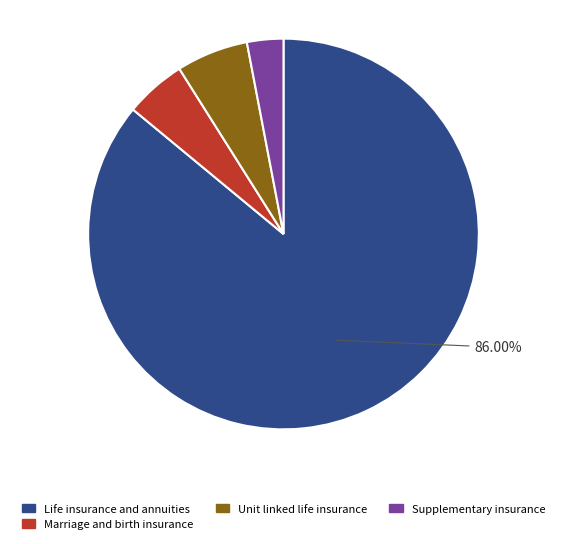

Does any single category account for the majority?

Yes